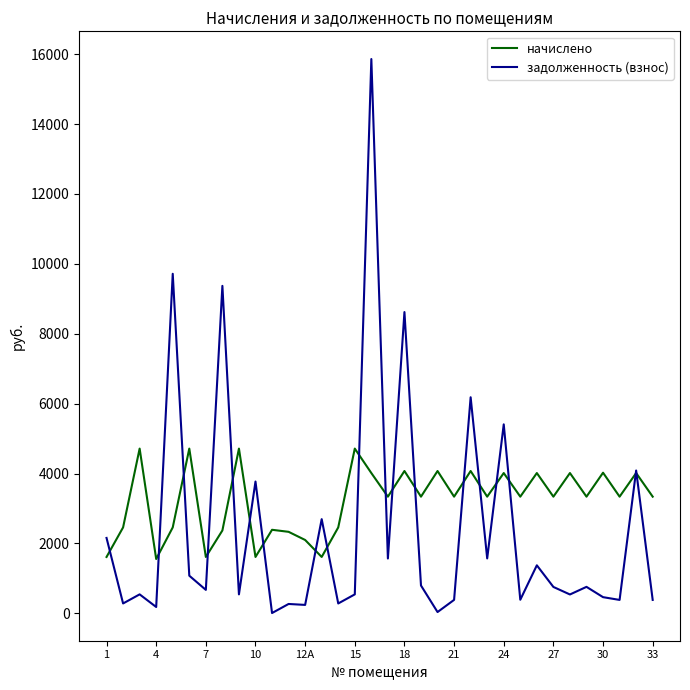

Rank the series by their maximum value, from lowest to highest.

начислено, задолженность (взнос)